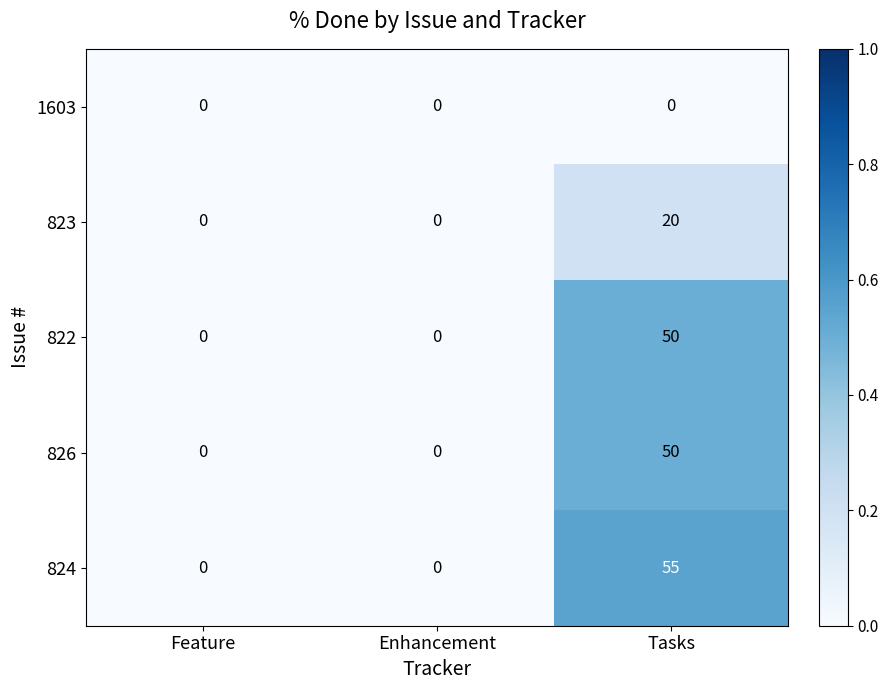

What is the total value across all series at Tasks?

175